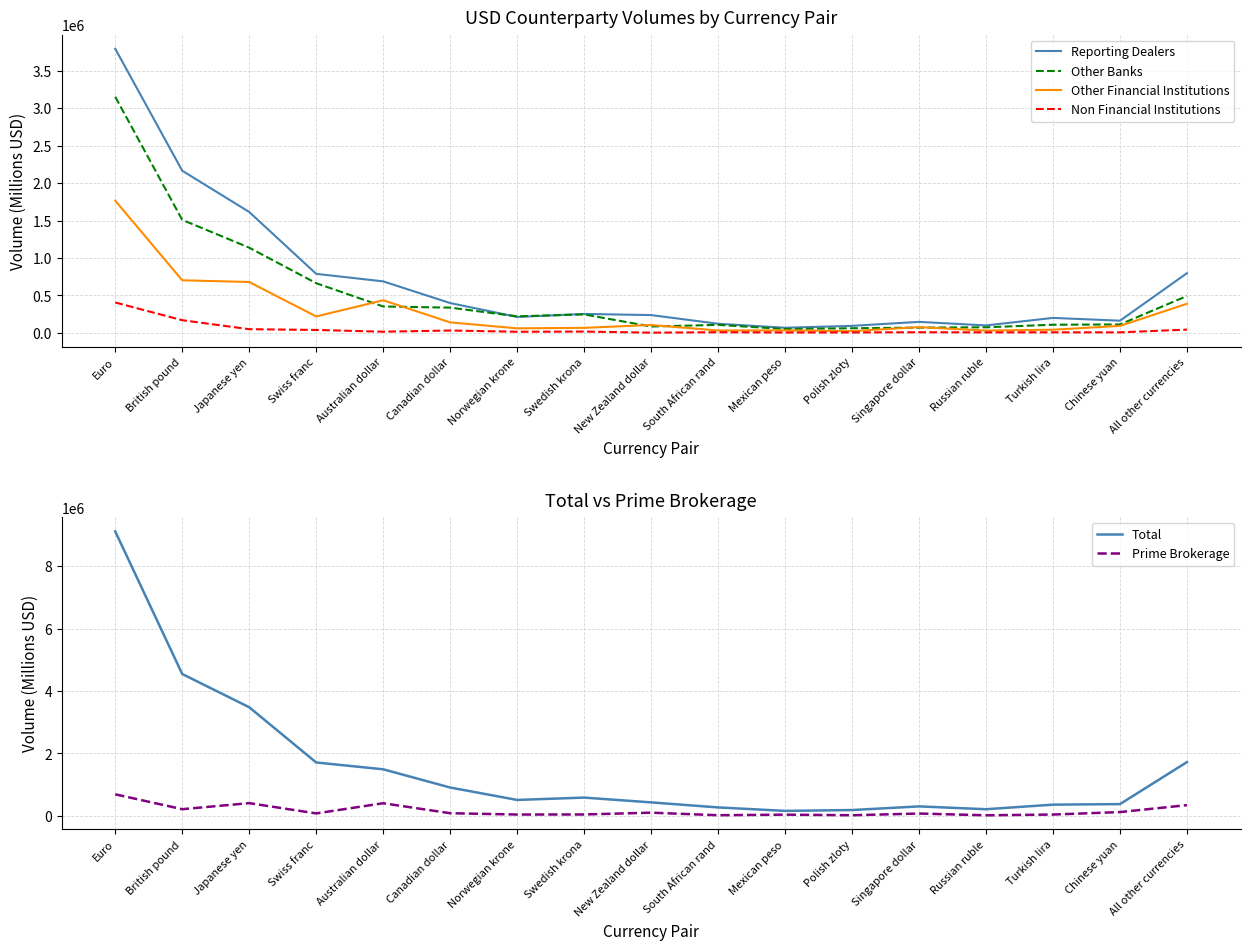

Where is the first local maximum for Other Banks?

Swedish krona